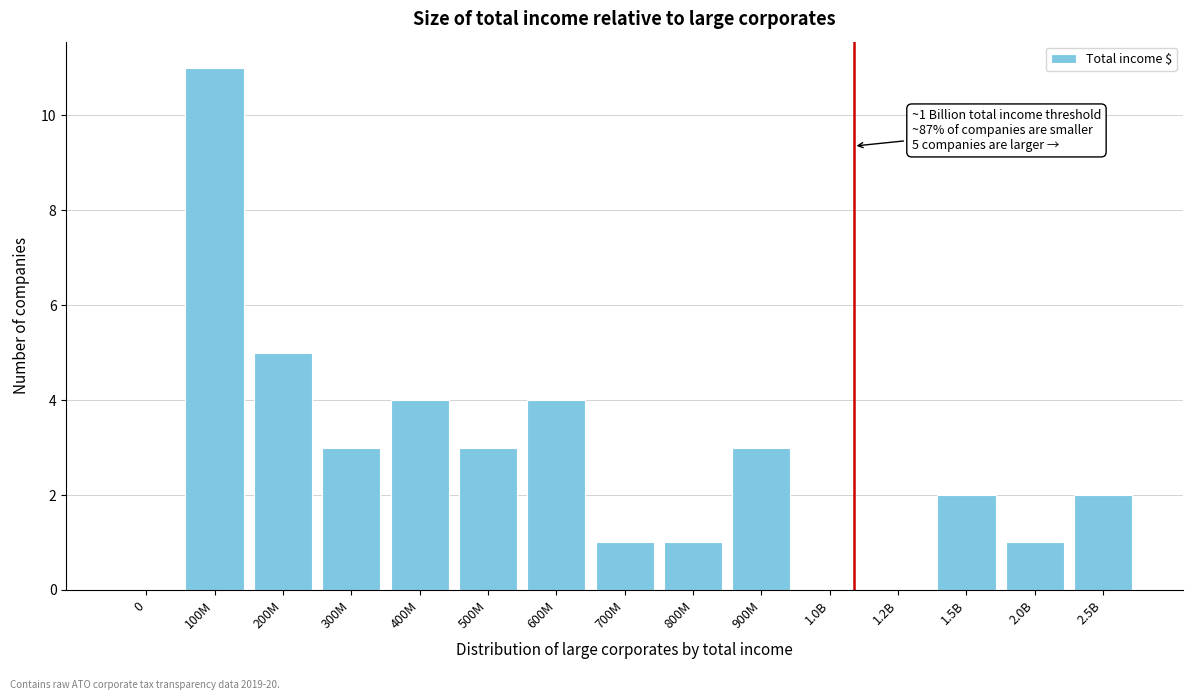

Reading left to right, extract all data points from this chart.

0=0	100M=11	200M=5	300M=3	400M=4	500M=3	600M=4	700M=1	800M=1	900M=3	1.0B=0	1.2B=0	1.5B=2	2.0B=1	2.5B=2